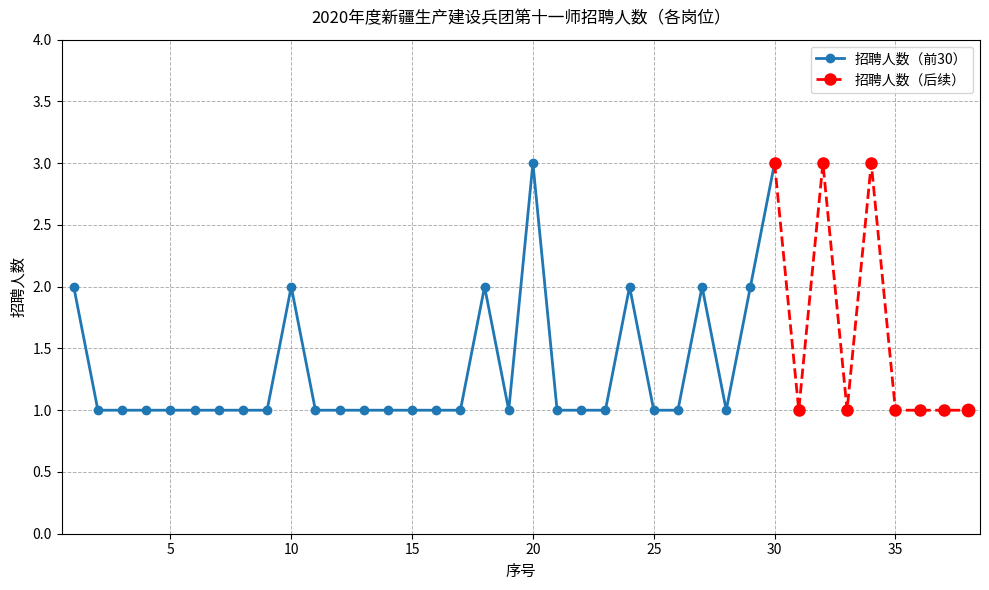

Approximately how many times larger is the value at 31 compared to 3?

1.0